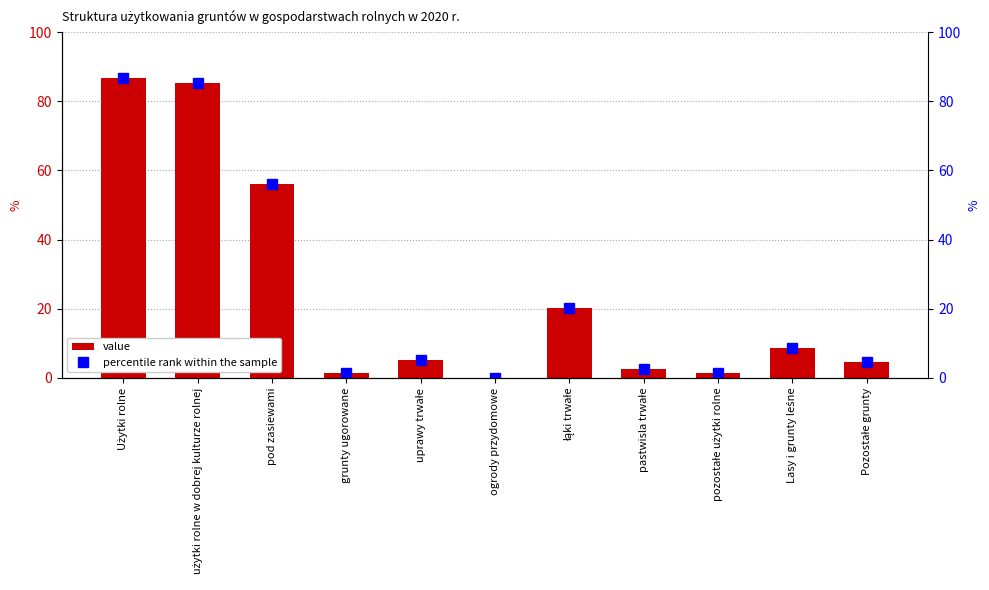

Which category has the highest value in the percentile rank within the sample series?

Użytki rolne